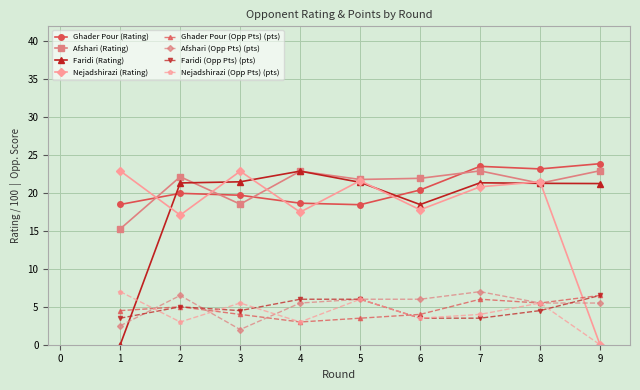

At how many categories does at least one series exceed 13?

9